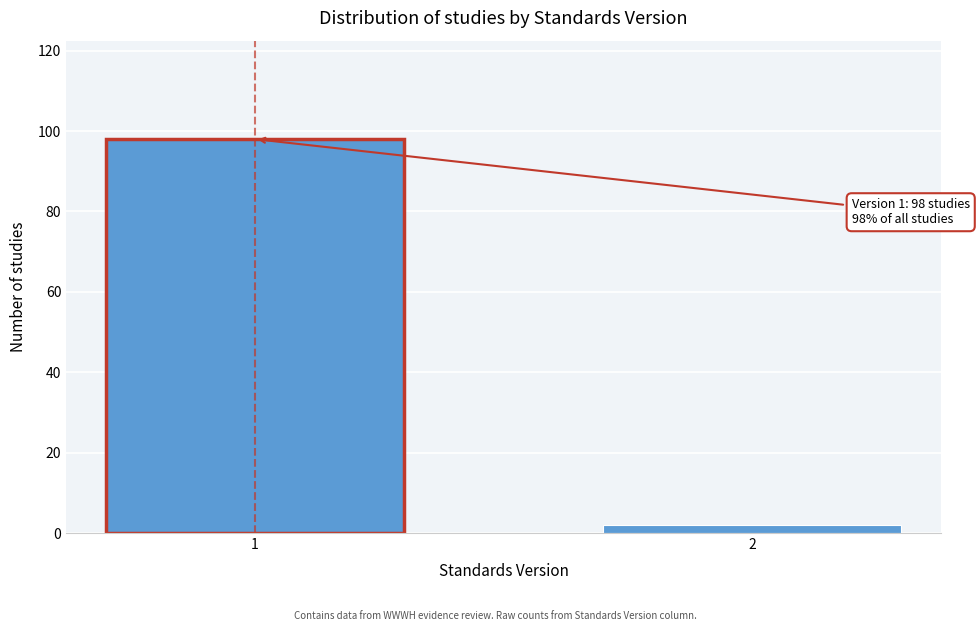

Reading left to right, list all the values displayed in this chart.

98	2